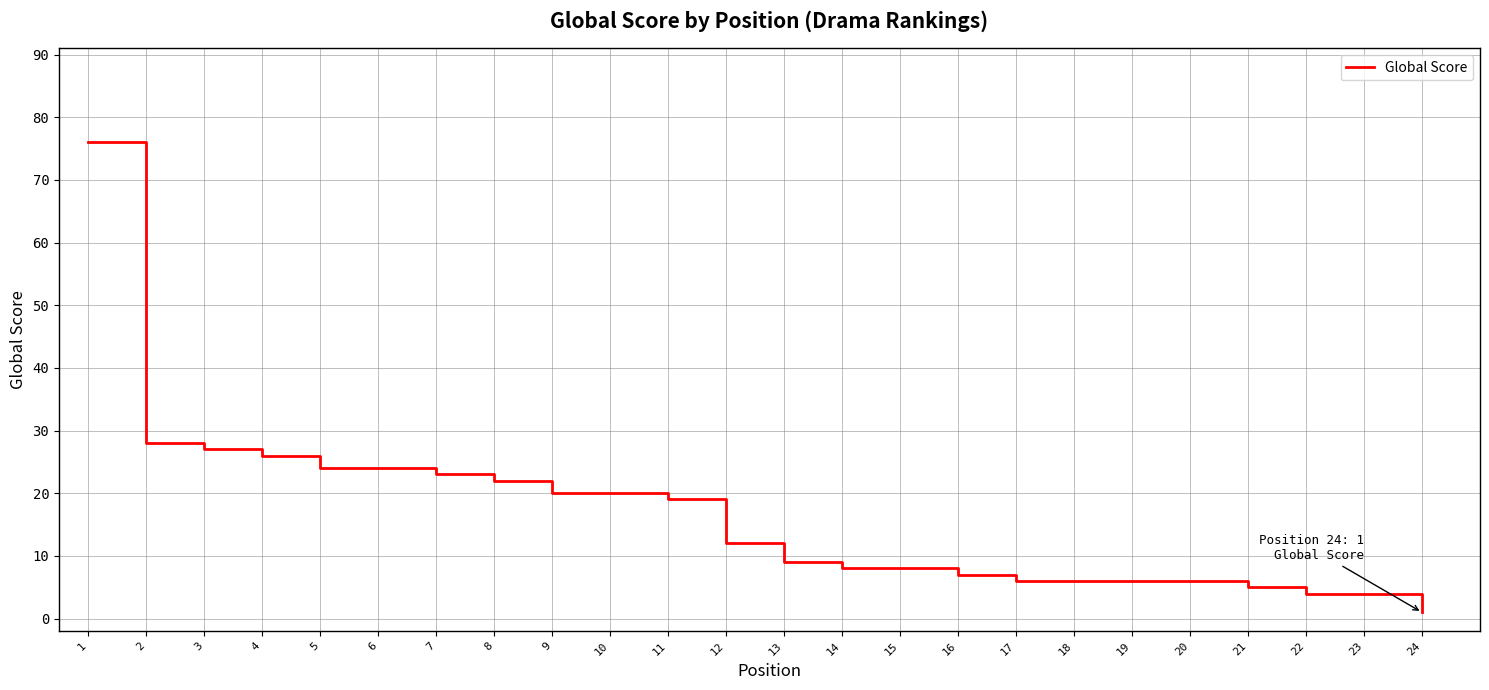

Approximately how many times larger is the value at 2 compared to 7?

1.2